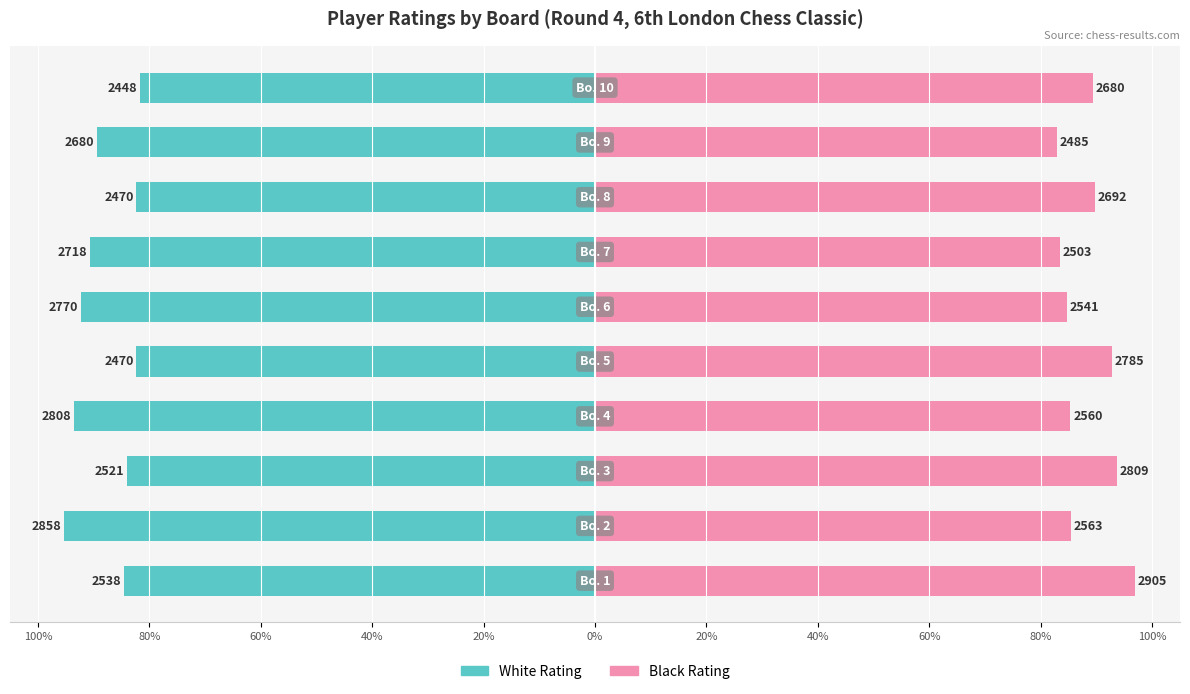

List the series in order of their overall mean, lowest first.

White Rating, Black Rating